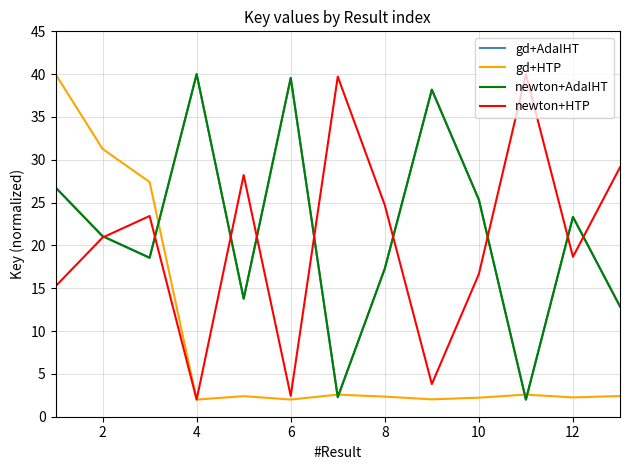

Which series has the largest range (max minus min)?

gd+AdaIHT